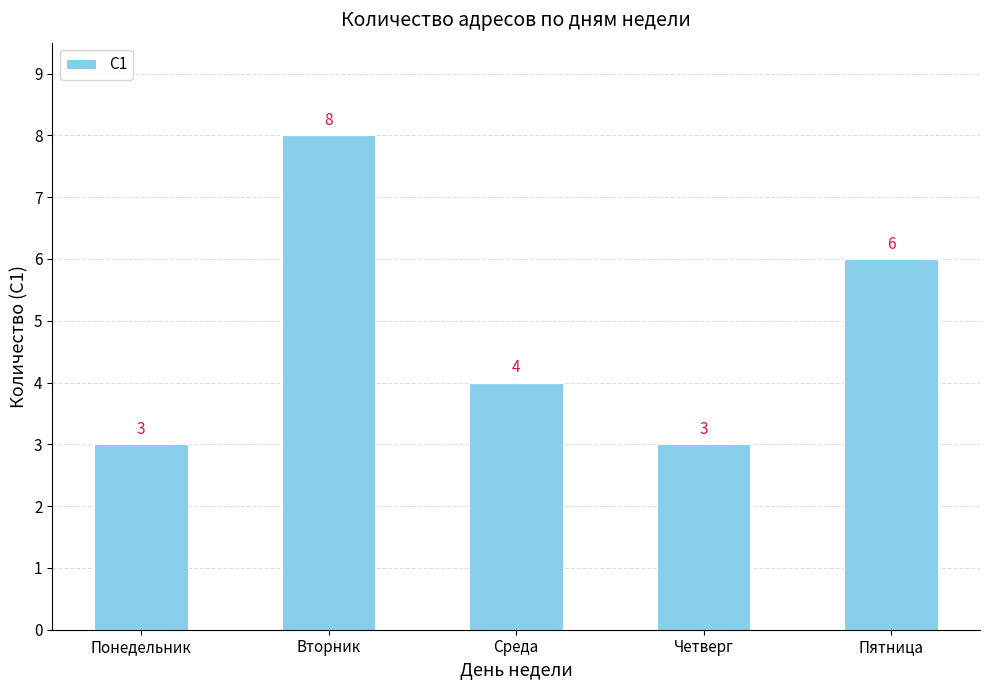

Does the chart contain any negative values?

No